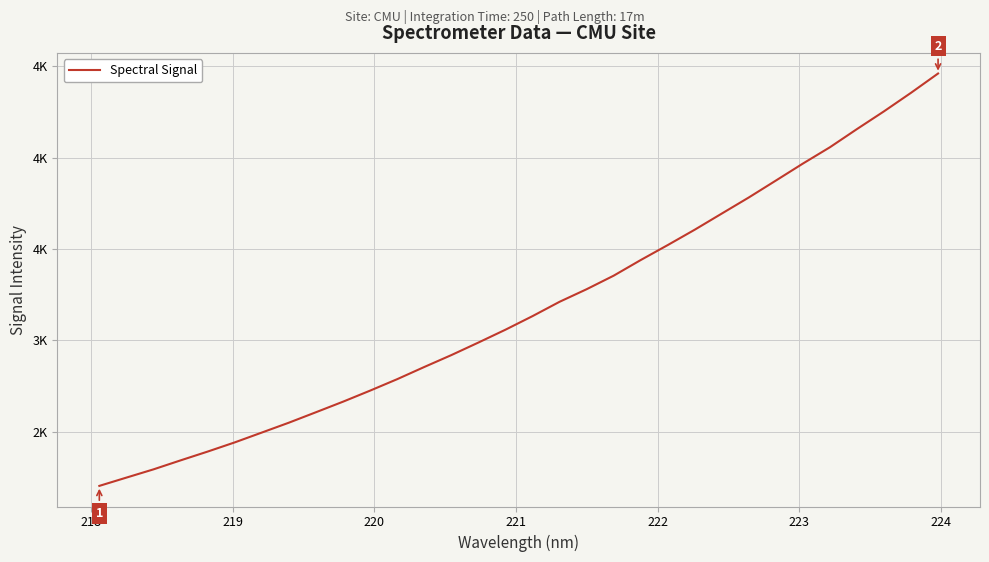

Does the chart have visible grid lines?

Yes